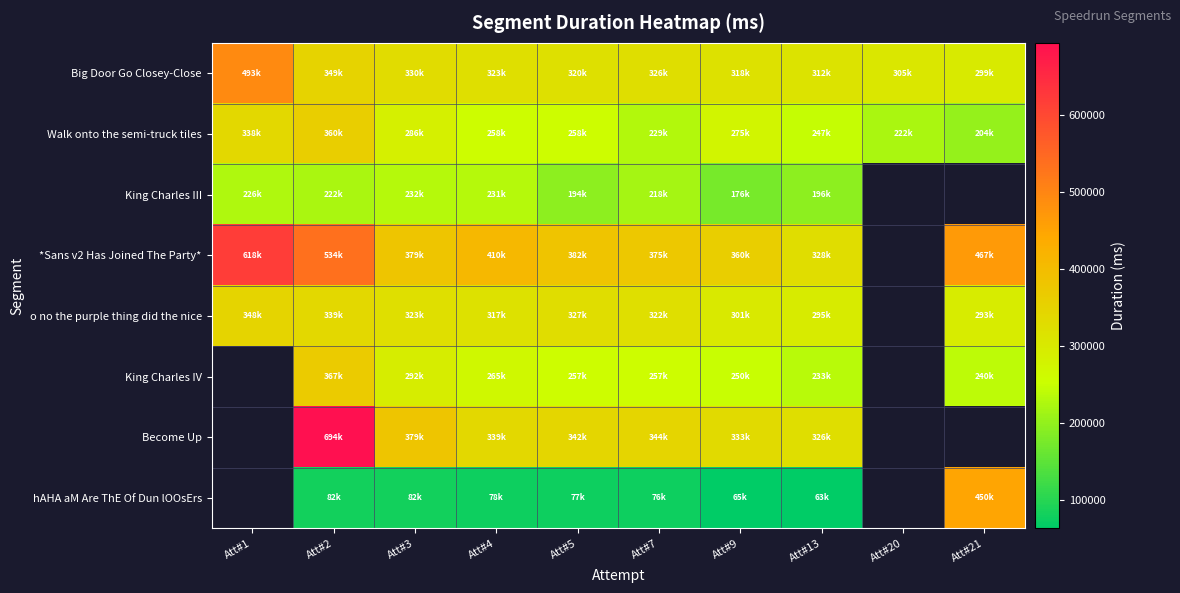

Where is Big Door Go Closey-Close nearest to the value 396200?

Att#2